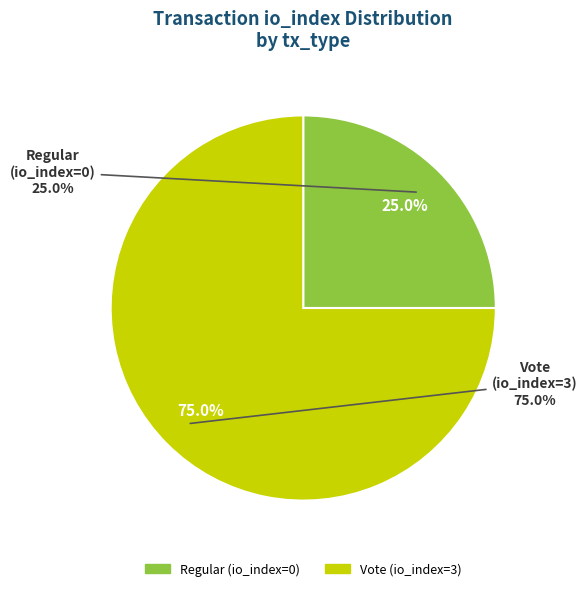

True or false: Vote (io_index=3) accounts for 99% of the total.

False